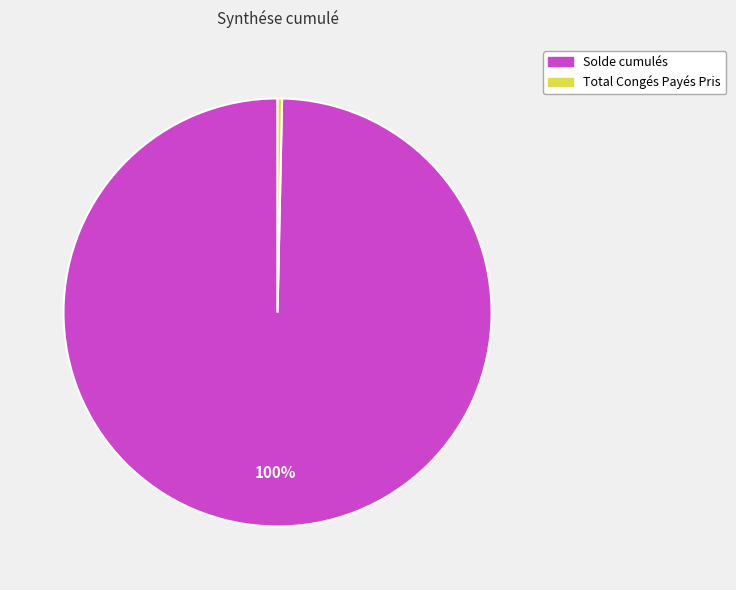

What is the ratio of the value at Solde cumulés to the value at Total Congés Payés Pris?

292.5